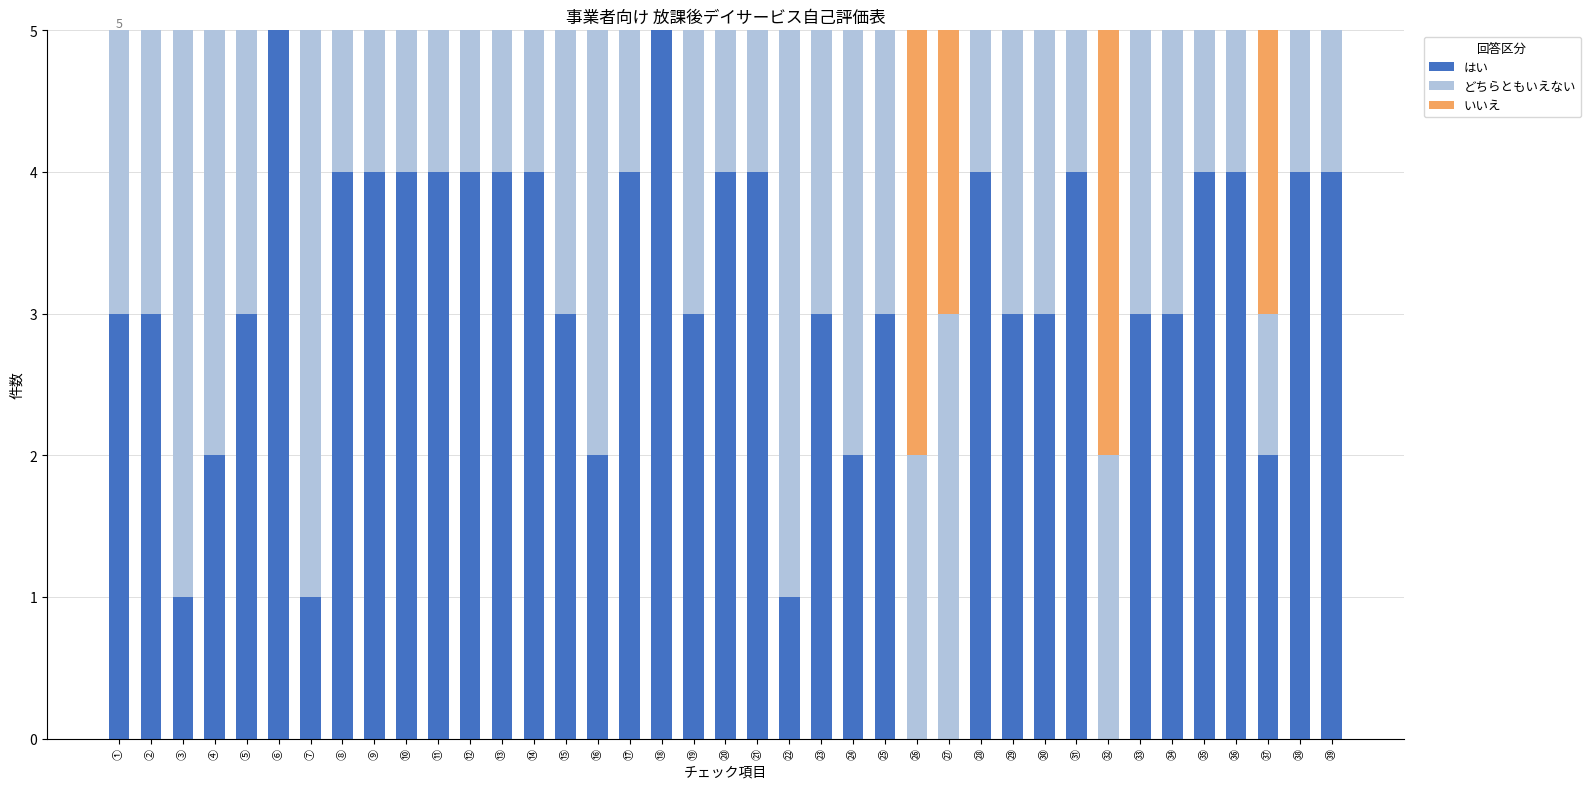

What is the total value across all series at ㉟?

5